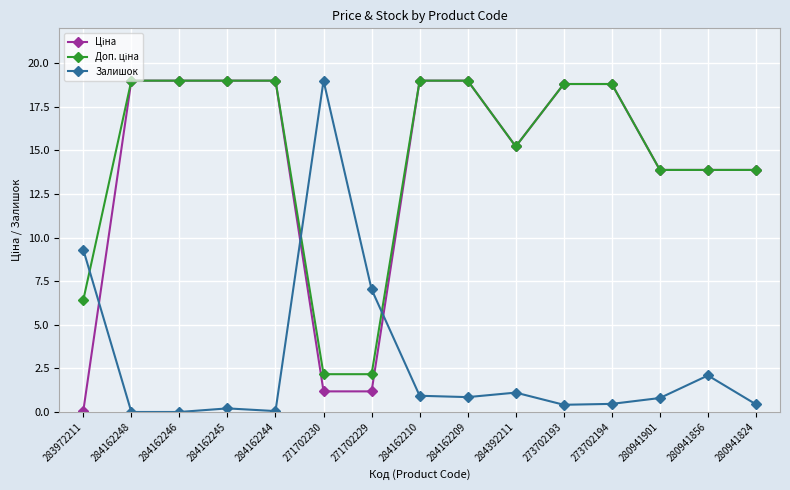

What is the sum of the Залишок values at 273702193 and 283972211?

9.7